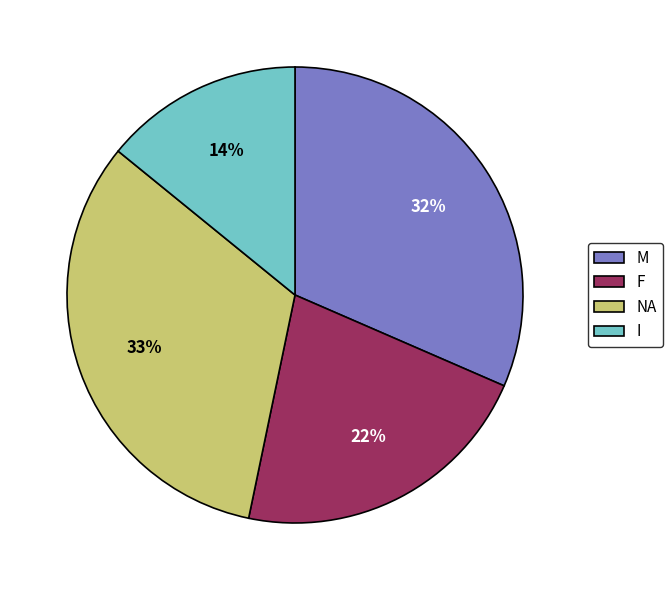

Is the sum of I and M greater than half?

No